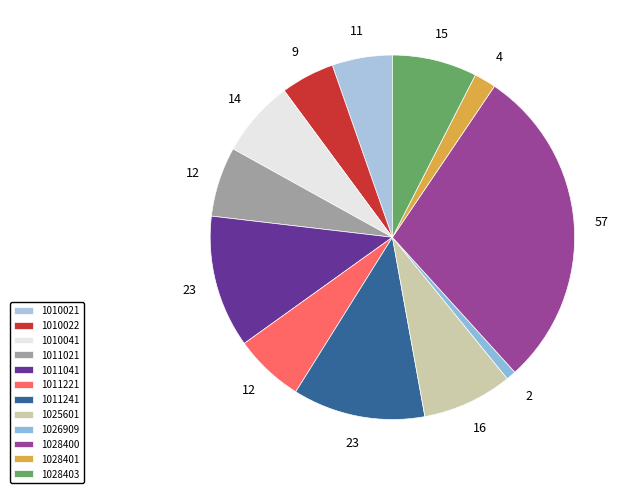

Count the number of slices in the pie.

12